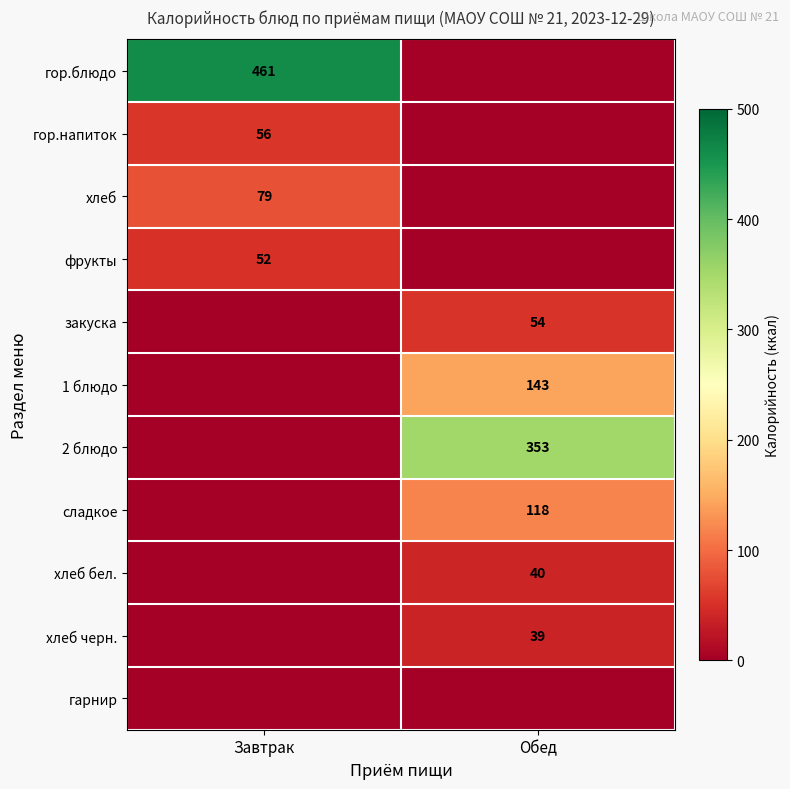

Is it true that 2 блюдо equals 530 at Обед?

False